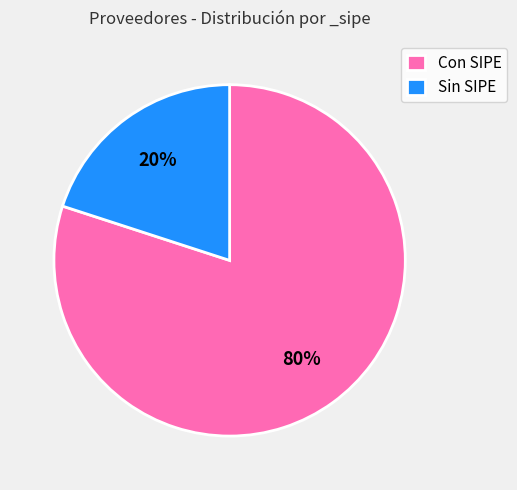

Is it true that Sin SIPE is 20% of the pie?

True